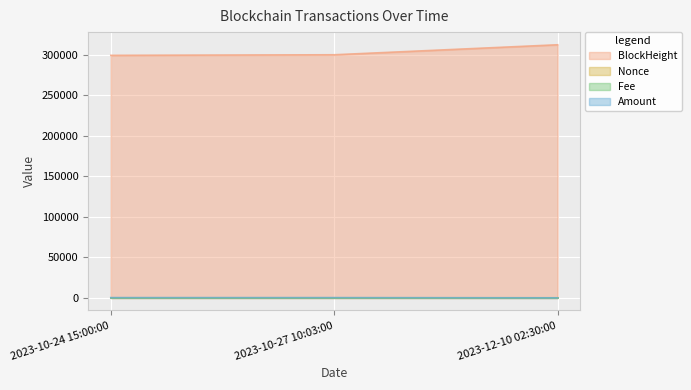

What is the value of the BlockHeight point at the 3rd from the left?

312533.0